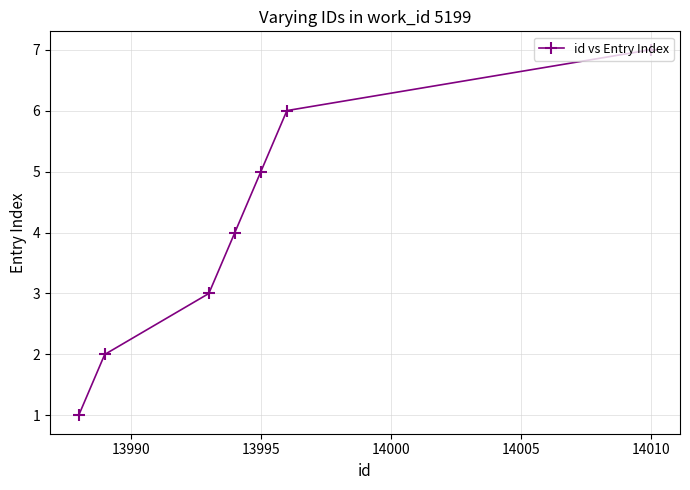

True or false: the data has more than 2 interior local peaks.

False